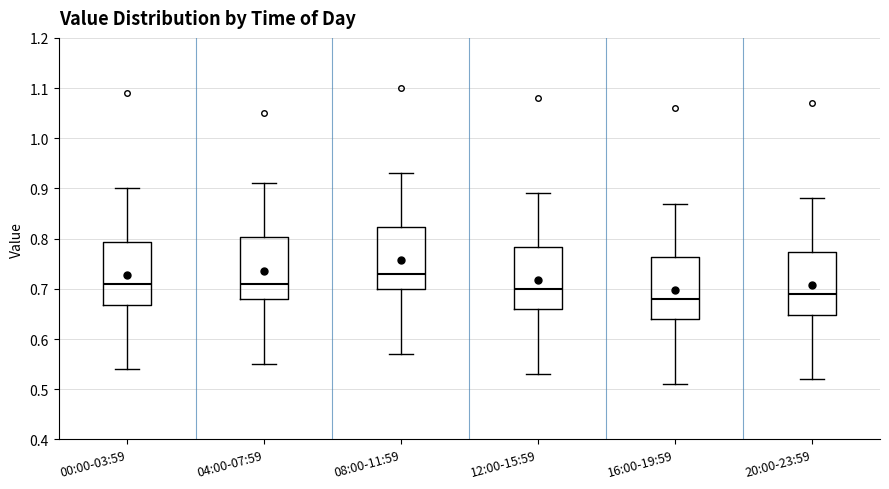

Where does the lower whisker of the box for 00:00-03:59 end on the y-axis? The values are not printed on the chart, so give them approximately, as read against the axis.

0.54